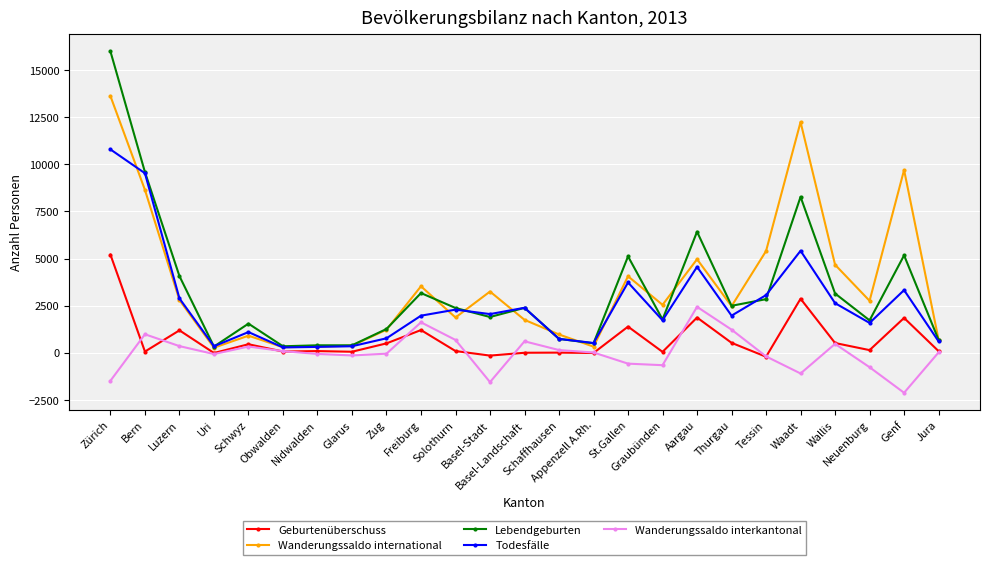

Which series has the widest spread of values?

Lebendgeburten